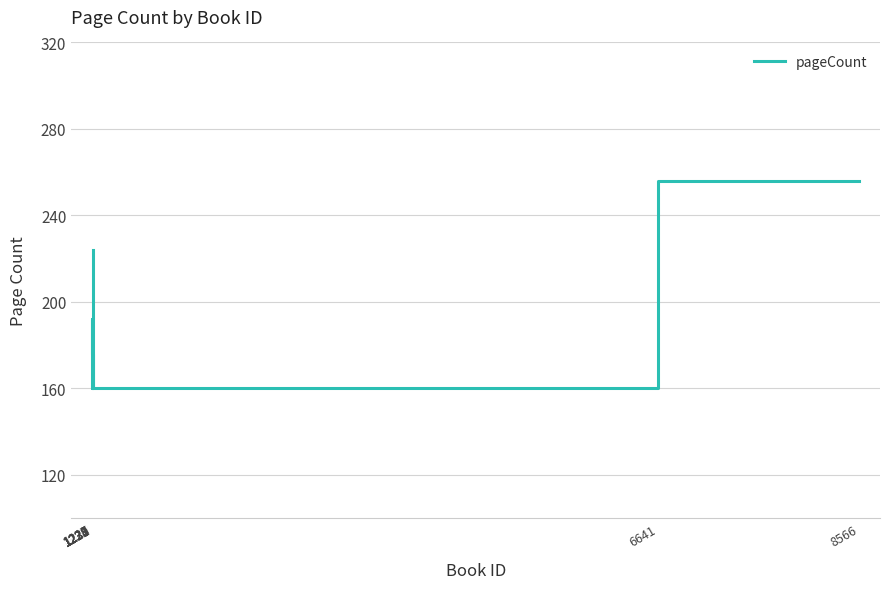

List the labels in order of value, largest first.

8566, 1233, 1232, 1228, 1229, 1230, 6641, 1234, 1227